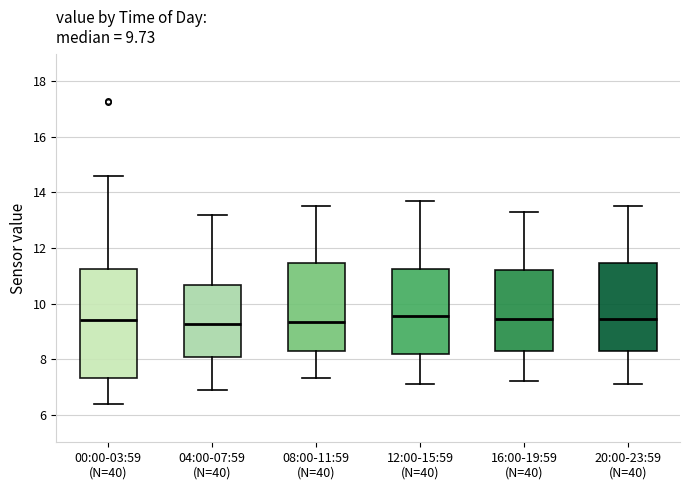

Comparing the boxes themselves (not the whiskers), which one is the tallest?

00:00-03:59 (N=40)